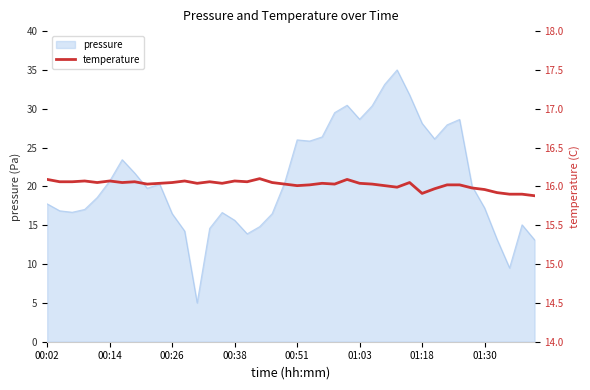

Reading right to left, extract all data points from this chart.

15.9	15.9	15.9	15.9	16.0	16.0	16.0	16.0	16.0	15.9	16.1	16.0	16.0	16.0	16.0	16.1	16.0	16.0	16.0	16.0	16.0	16.1	16.1	16.1	16.1	16.0	16.1	16.0	16.1	16.1	16.0	16.0	16.1	16.1	16.1	16.1	16.1	16.1	16.1	16.1